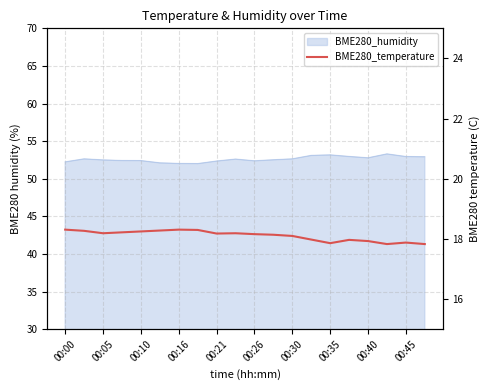

How many lines are shown in the chart?

1